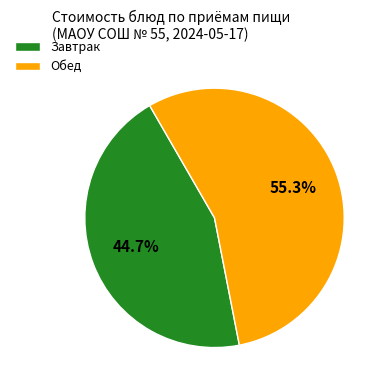

Approximately how many times larger is the value at Обед compared to Завтрак?

1.2